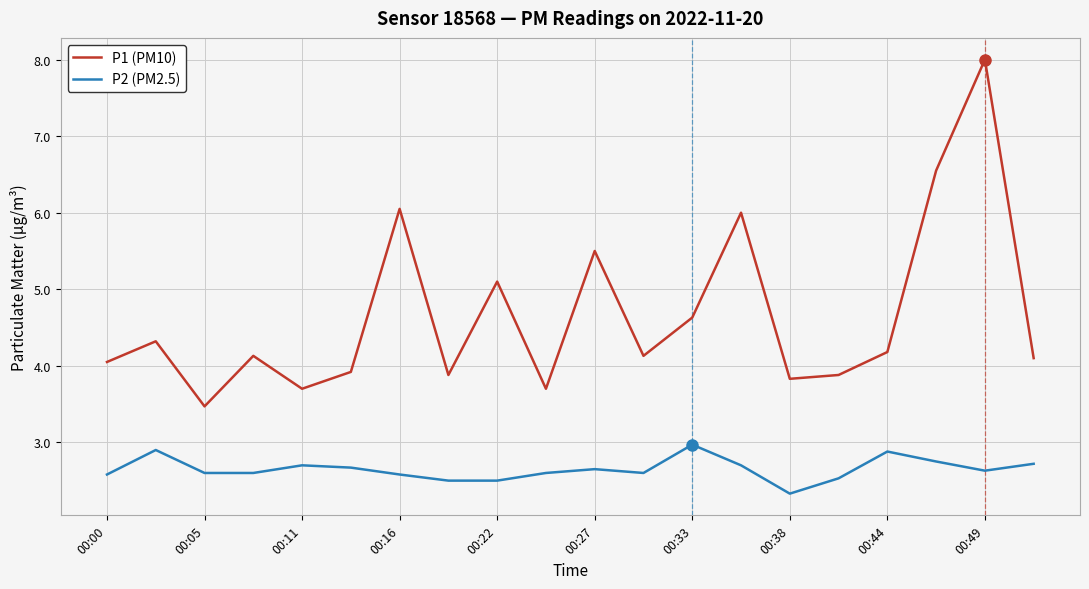

Which series has the largest total across all categories?

P1 (PM10)